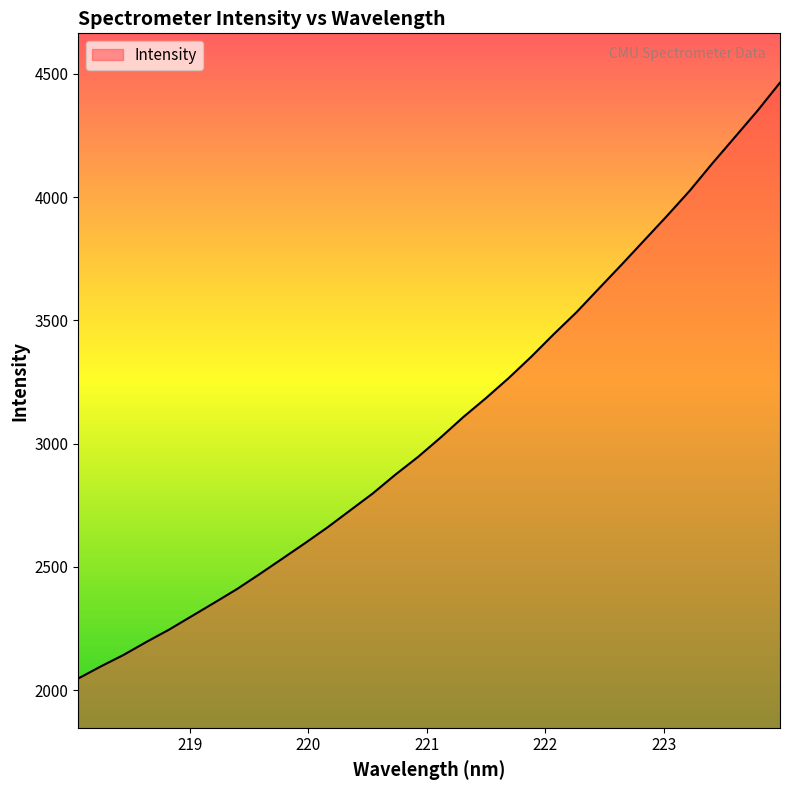

What is the difference between the maximum and minimum values?

2416.9